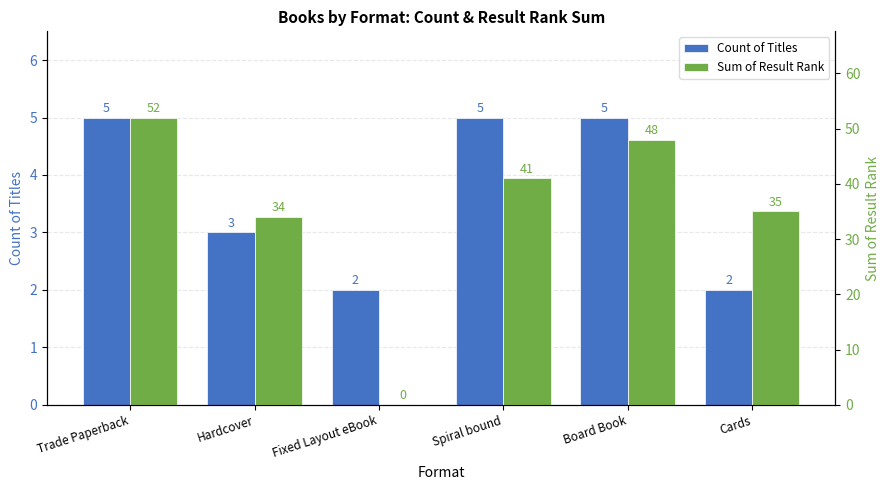

Reading right to left, list all the values displayed in this chart.

Count of Titles: 2	5	5	2	3	5
Sum of Result Rank: 35	48	41	0	34	52